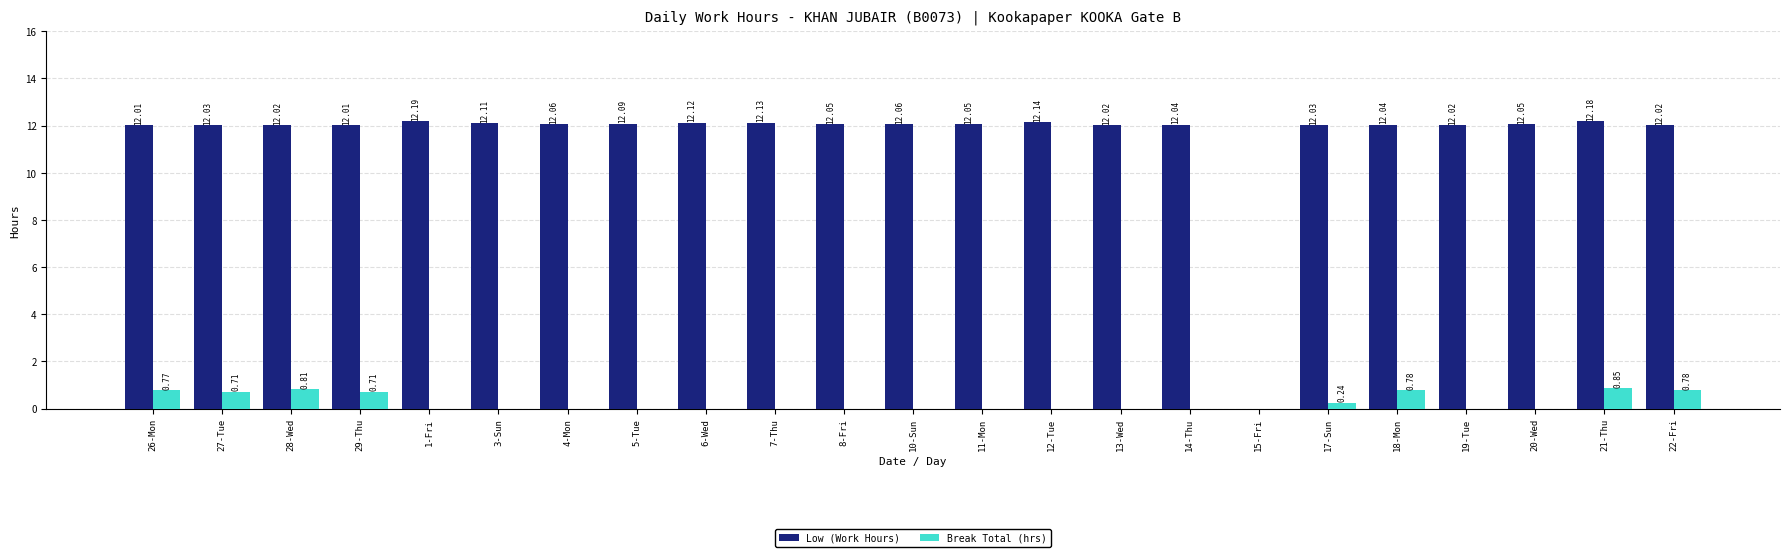

What is the total value across all series at 6-Wed?

12.1